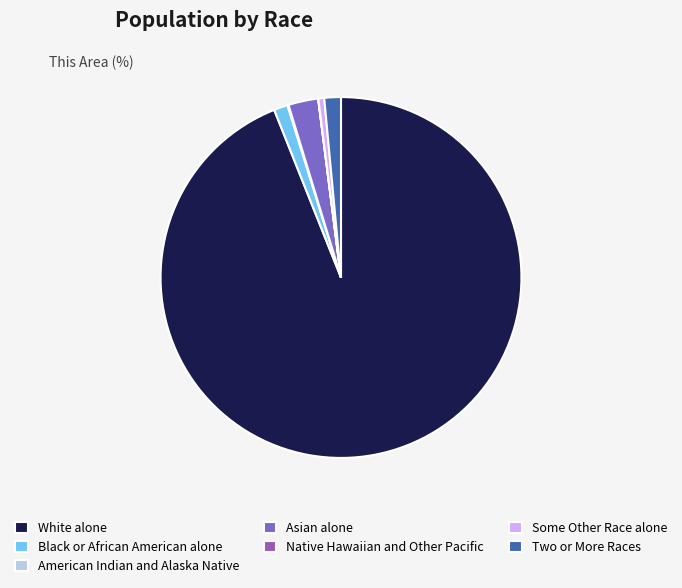

Rank the categories by value from lowest to highest.

Native Hawaiian and Other Pacific, American Indian and Alaska Native, Some Other Race alone, Black or African American alone, Two or More Races, Asian alone, White alone